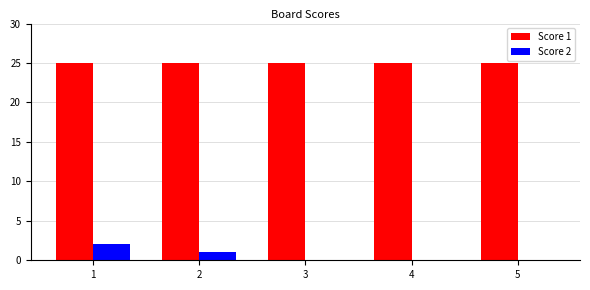

True or false: Score 1 has a value of 25 at 3.

True